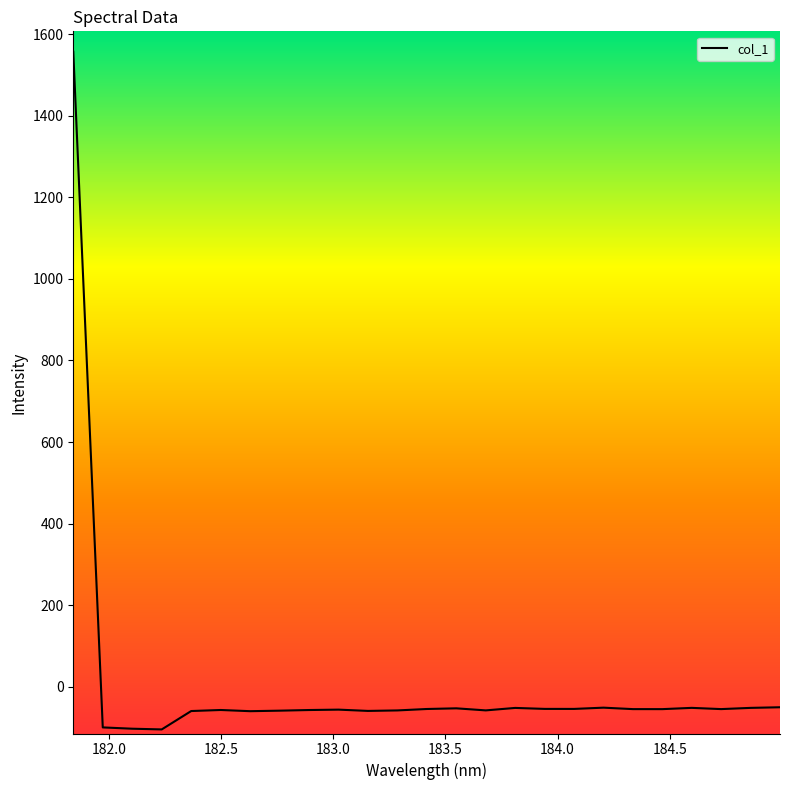

What is the maximum value shown in the chart?

1556.6